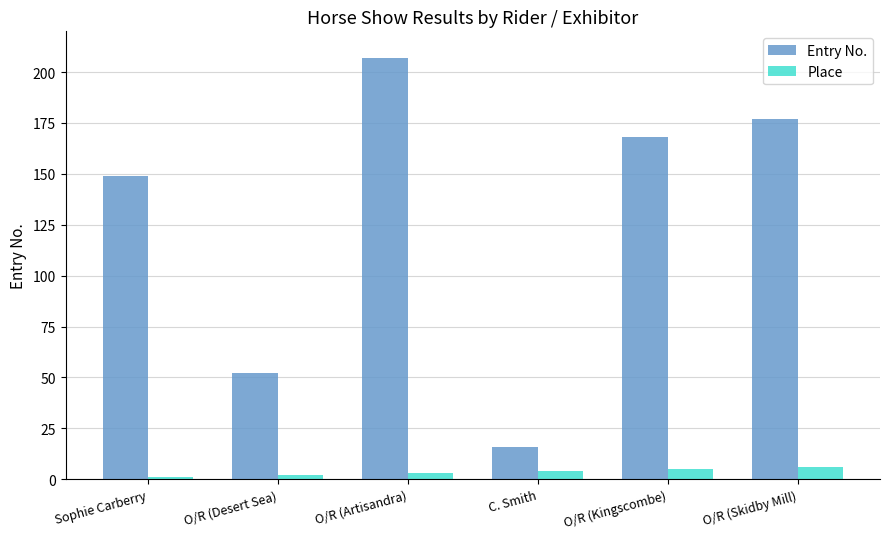

Reading left to right, transcribe all the data shown in this chart.

Entry No.: 149	52	207	16	168	177
Place: 1	2	3	4	5	6